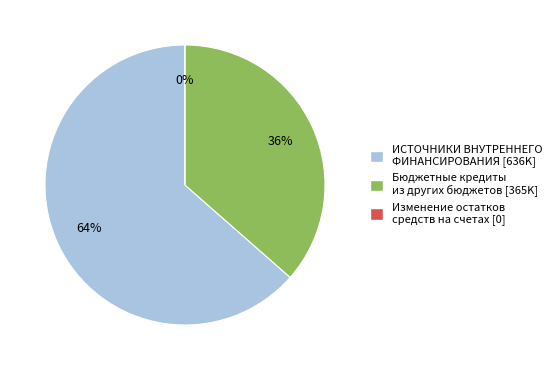

Count the number of slices in the pie.

3